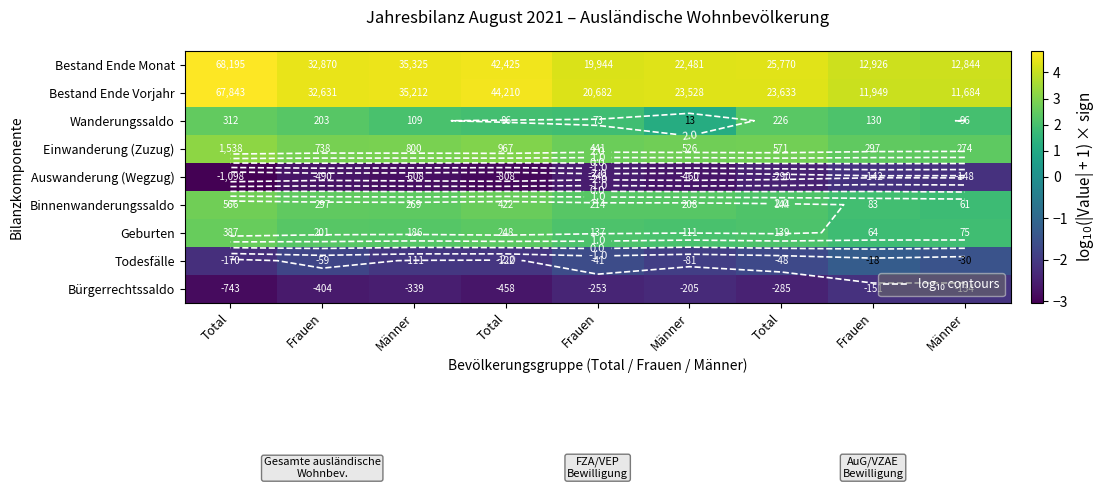

What is the total value across all series at Männer?

11.4